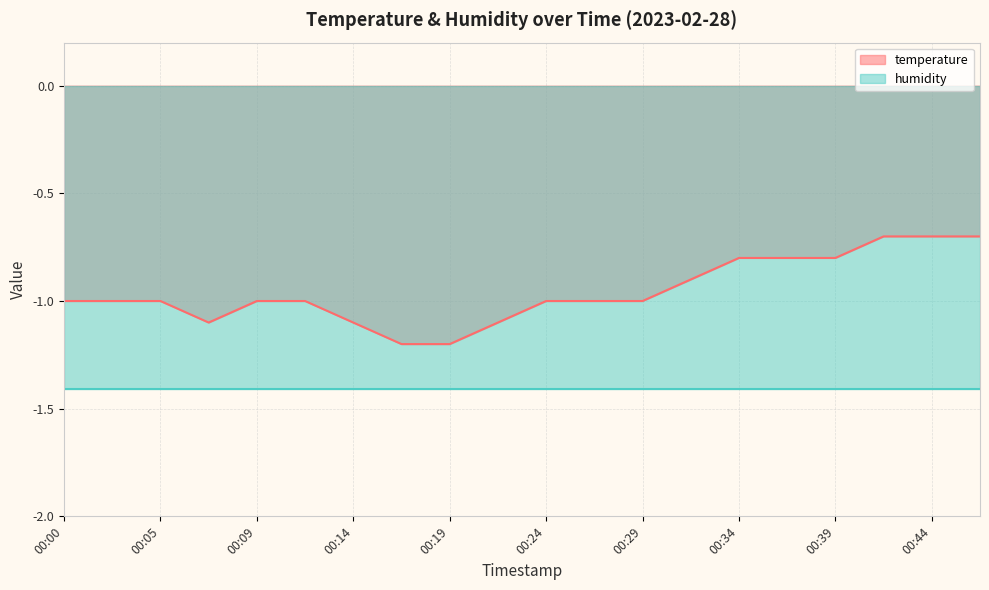

What is the difference between the values at 00:36 and 00:24?

0.2